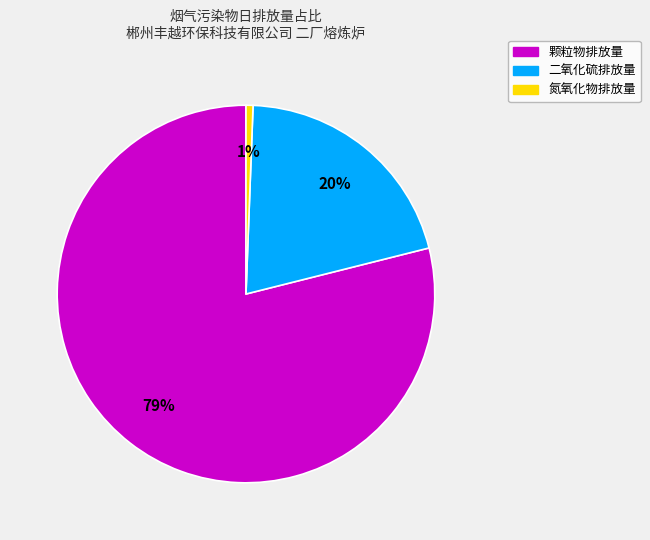

Does any single category account for the majority?

Yes